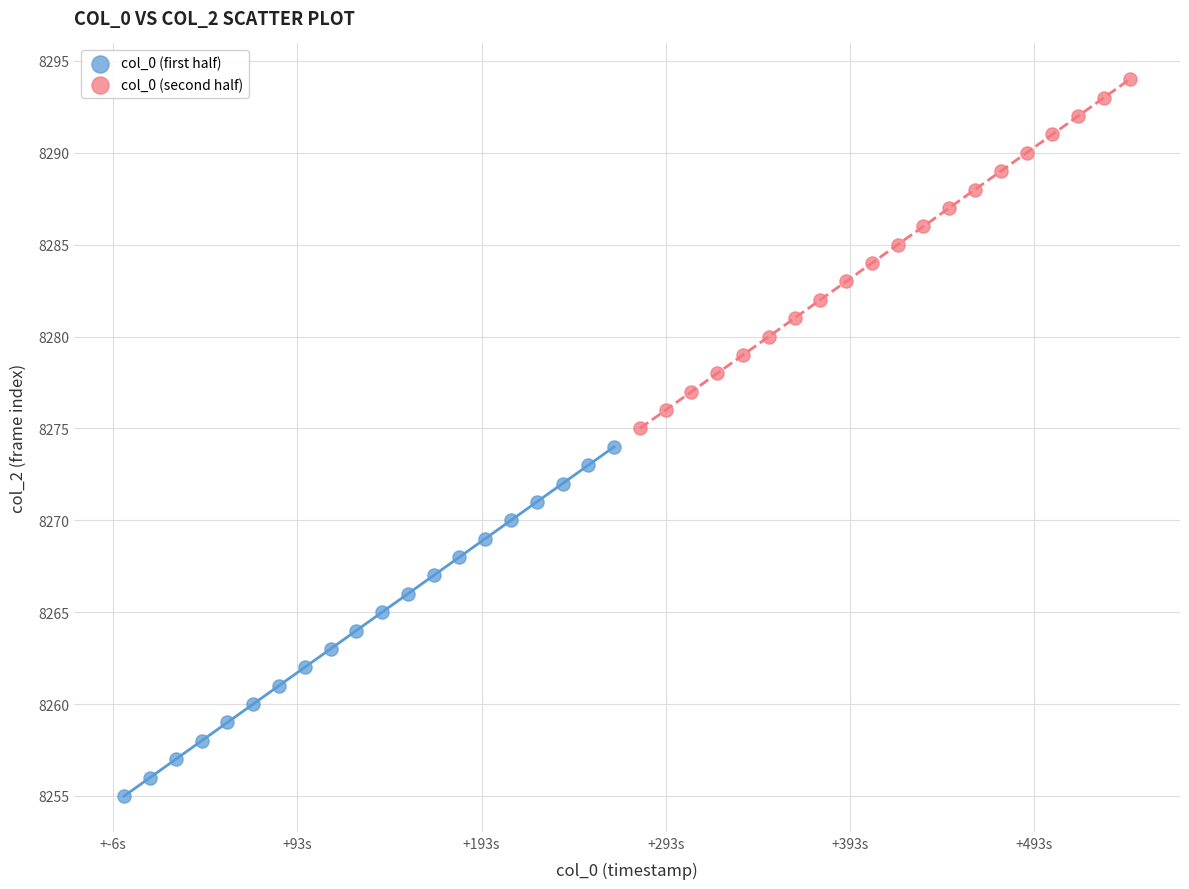

Which series reaches the minimum Y coordinate?

col_0 (first half)